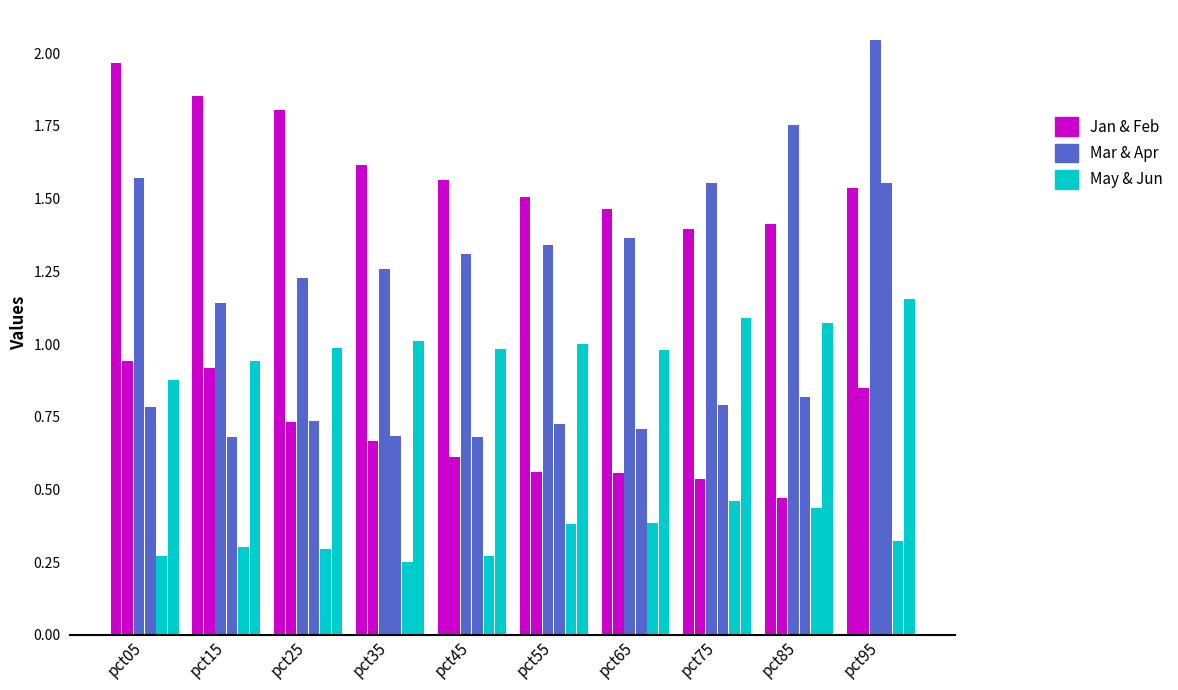

Reading left to right, what are all the values shown in this chart?

Jan: pct05=2.0	pct15=1.9	pct25=1.8	pct35=1.6	pct45=1.6	pct55=1.5	pct65=1.5	pct75=1.4	pct85=1.4	pct95=1.5
Feb: pct05=0.9	pct15=0.9	pct25=0.7	pct35=0.7	pct45=0.6	pct55=0.6	pct65=0.6	pct75=0.5	pct85=0.5	pct95=0.8
Mar: pct05=1.6	pct15=1.1	pct25=1.2	pct35=1.3	pct45=1.3	pct55=1.3	pct65=1.4	pct75=1.6	pct85=1.8	pct95=2.0
Apr: pct05=0.8	pct15=0.7	pct25=0.7	pct35=0.7	pct45=0.7	pct55=0.7	pct65=0.7	pct75=0.8	pct85=0.8	pct95=1.6
May: pct05=0.3	pct15=0.3	pct25=0.3	pct35=0.3	pct45=0.3	pct55=0.4	pct65=0.4	pct75=0.5	pct85=0.4	pct95=0.3
Jun: pct05=0.9	pct15=0.9	pct25=1.0	pct35=1.0	pct45=1.0	pct55=1.0	pct65=1.0	pct75=1.1	pct85=1.1	pct95=1.2